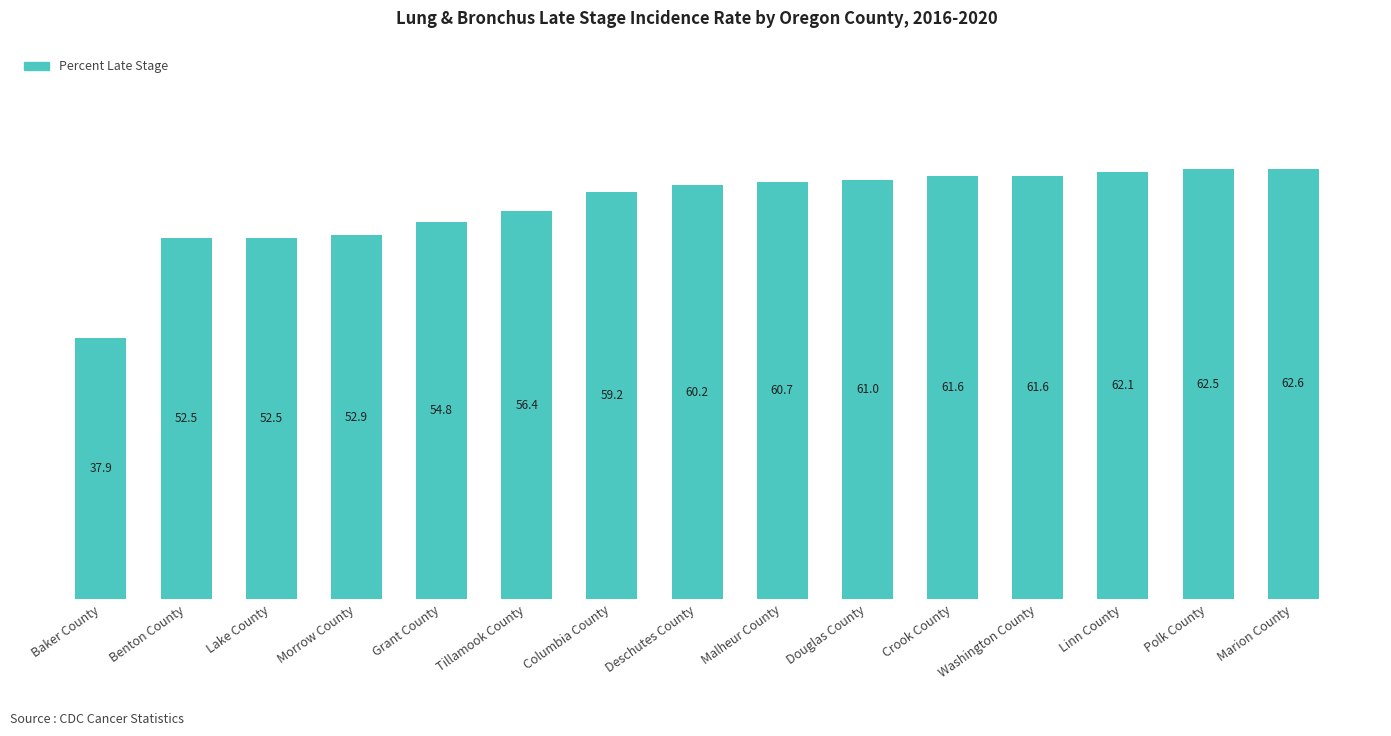

Is it true that the value at Douglas County is 108.2?

False